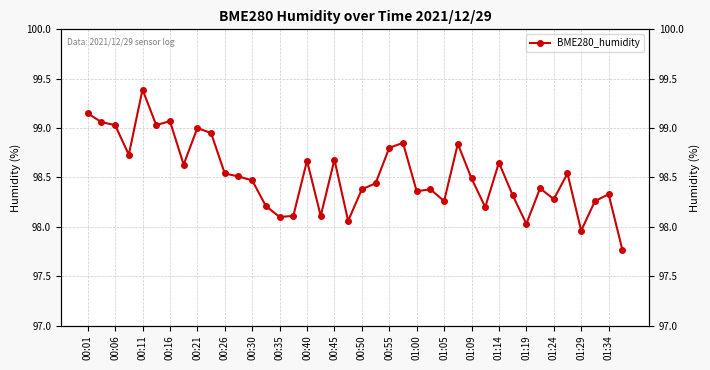

Reading left to right, transcribe all the data shown in this chart.

99.2	99.1	99.0	98.7	99.4	99.0	99.1	98.6	99.0	99.0	98.5	98.5	98.5	98.2	98.1	98.1	98.7	98.1	98.7	98.1	98.4	98.4	98.8	98.8	98.4	98.4	98.3	98.8	98.5	98.2	98.7	98.3	98.0	98.4	98.3	98.5	98.0	98.3	98.3	97.8